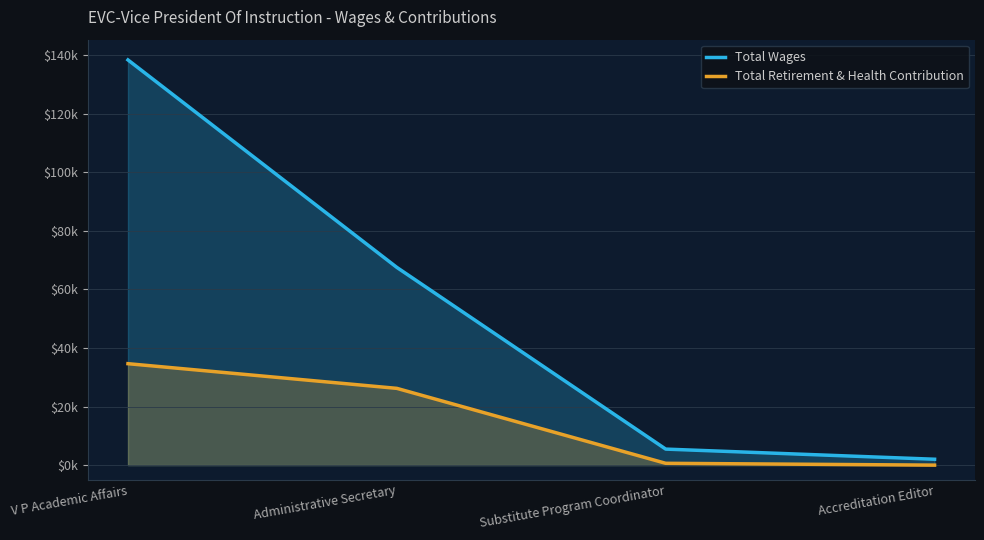

Reading right to left, transcribe all the data shown in this chart.

Total Wages: 2016	5476	67526	138377
Total Retirement & Health Contribution: 0	627	26219	34646